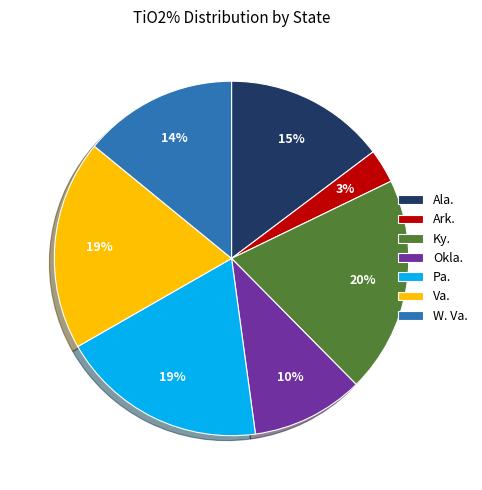

To the nearest percent, what is the combined percentage of Ark. and Ala.?

18%